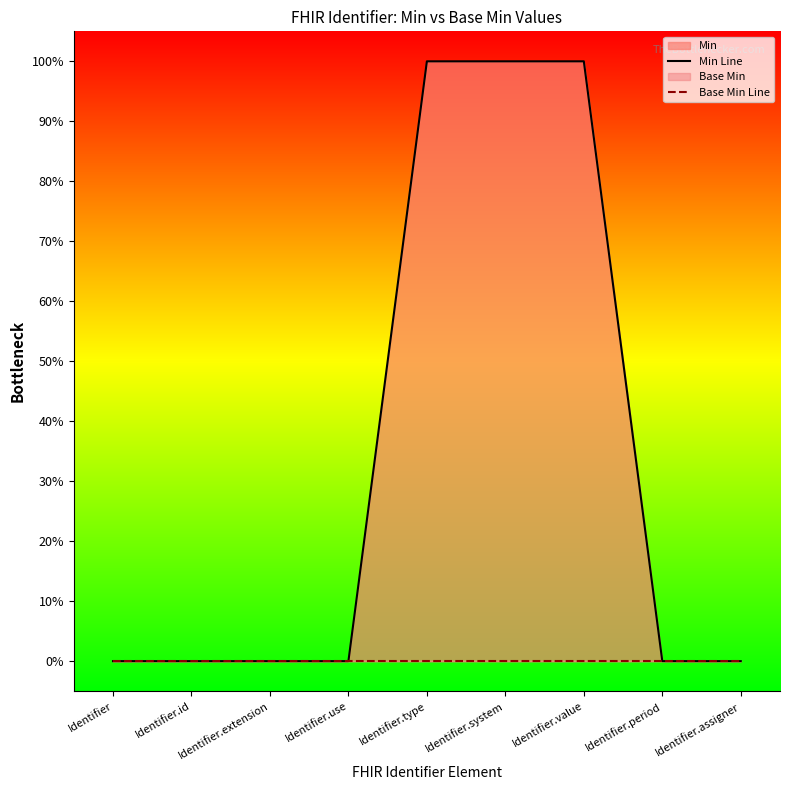

At Identifier.assigner, list the series in order from smallest to largest.

Min Line, Base Min Line